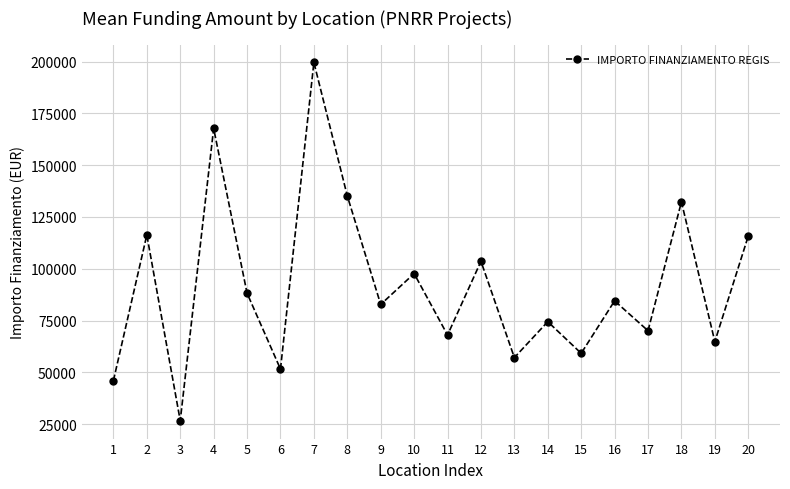

What is the smallest value displayed?

26730.0